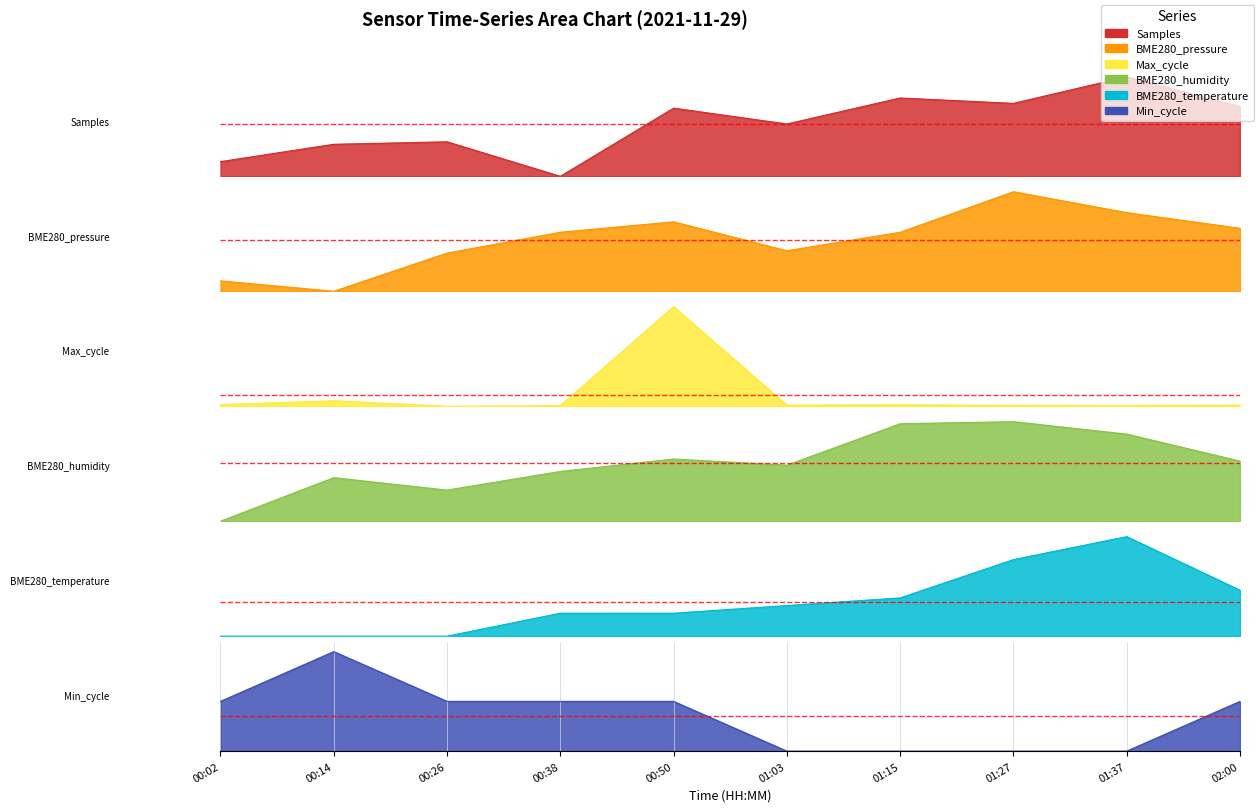

The value of BME280_humidity at 00:14 is 0.4. True or false?

True